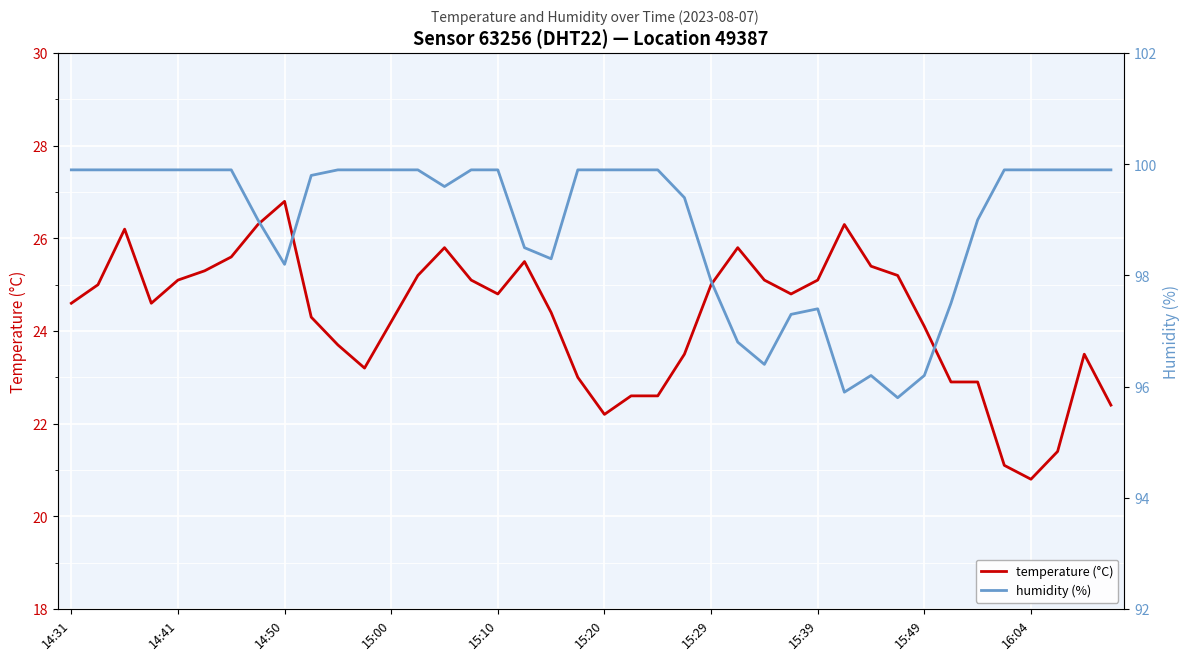

At which label does temperature (°C) reach its peak?

14:50